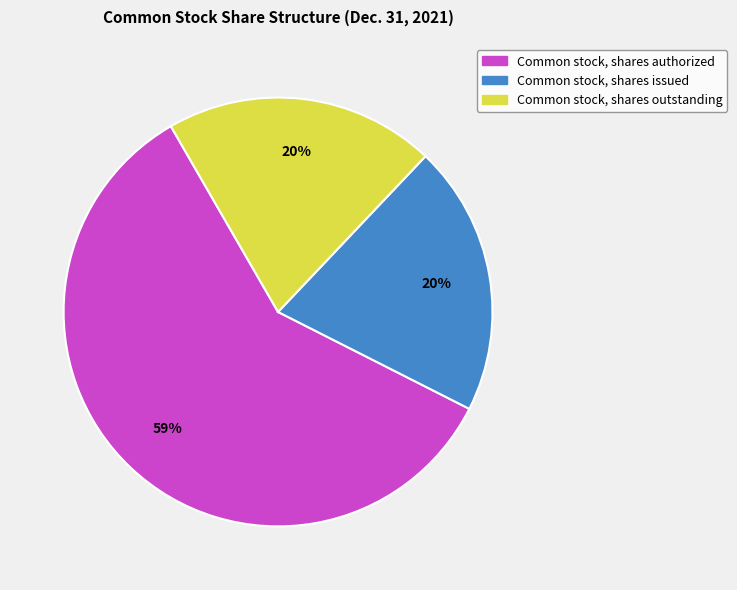

To the nearest percent, what is the difference between the largest and smallest slice percentages?

39%